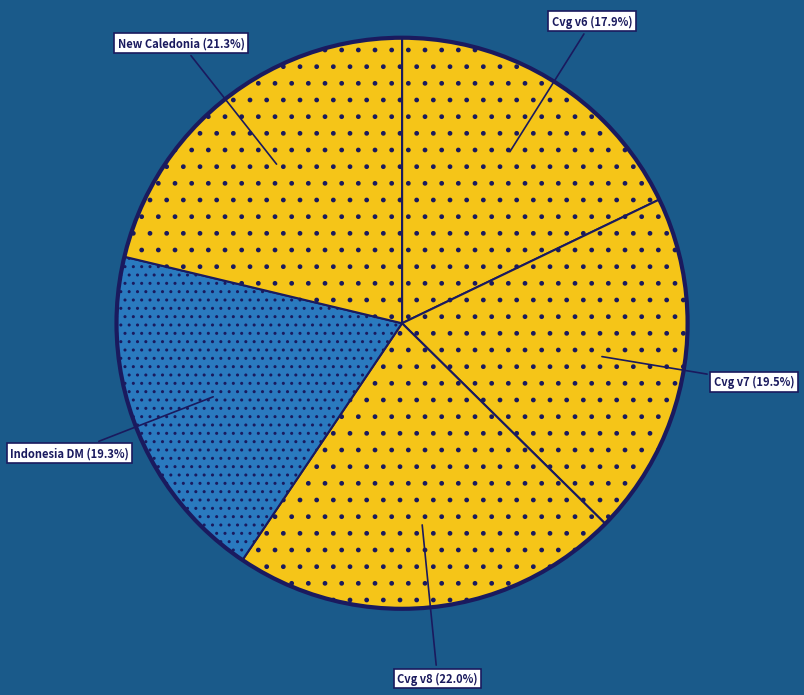

Count the number of slices in the pie.

5